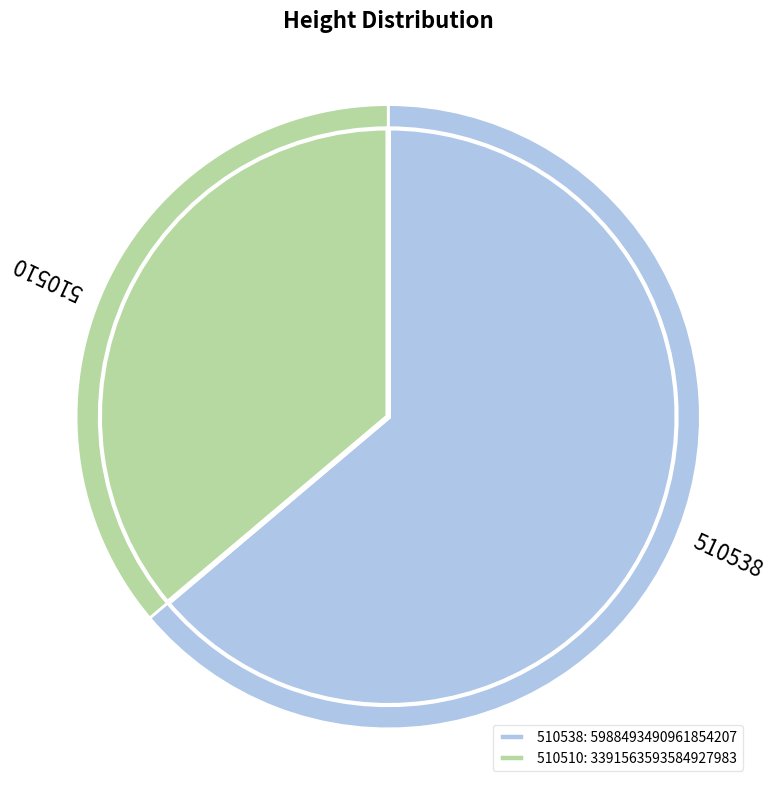

Rank the categories by value from lowest to highest.

510510, 510538